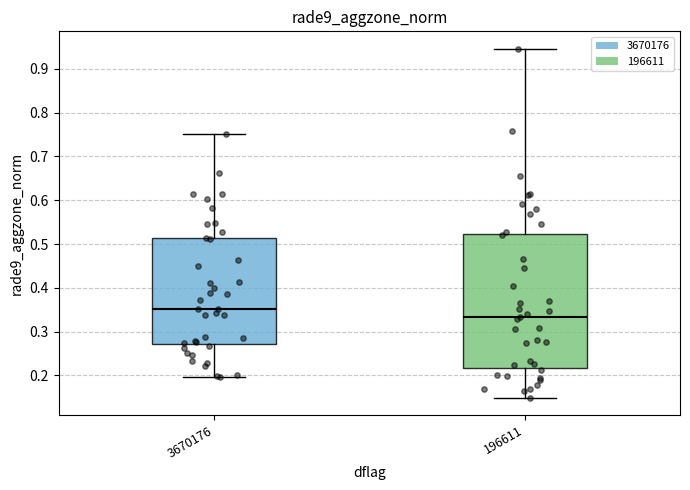

Reading left to right, transcribe this box plot: for each box, give where its median line is, the range the box spans, and where its two whiskers end, as read against the y-axis. The values are not printed on the chart, so give them approximately, as read against the axis.

3670176: median 0.35, box 0.27 to 0.51, whiskers 0.20 to 0.75
196611: median 0.33, box 0.22 to 0.52, whiskers 0.15 to 0.95